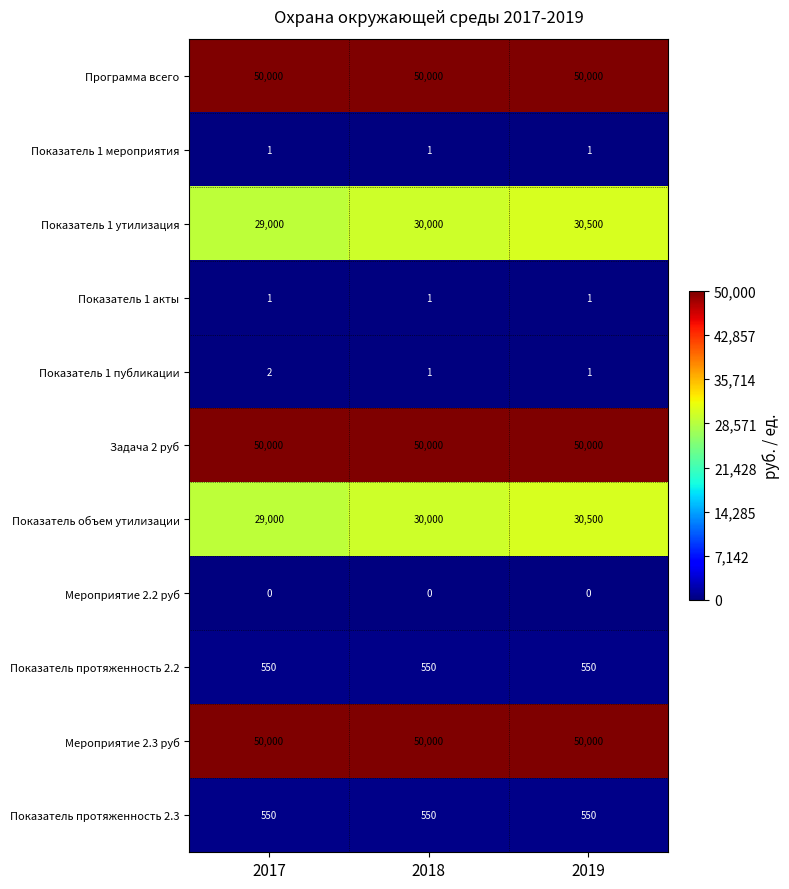

What is the maximum value for Показатель 1 утилизация?

30500